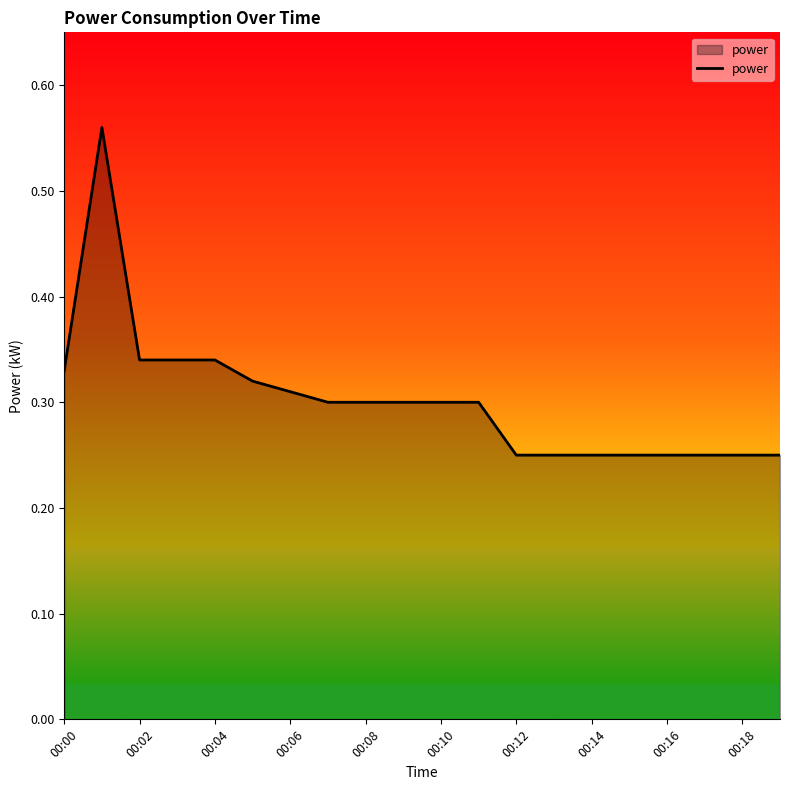

The chart shows a value of 0.1 at 00:14. True or false?

False